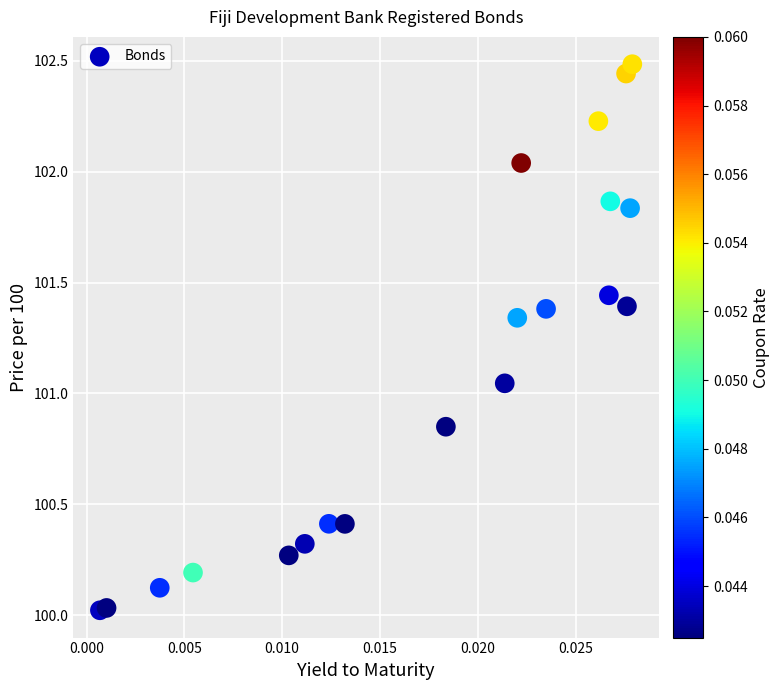

What is the range of Y values (max minus min)?

2.5